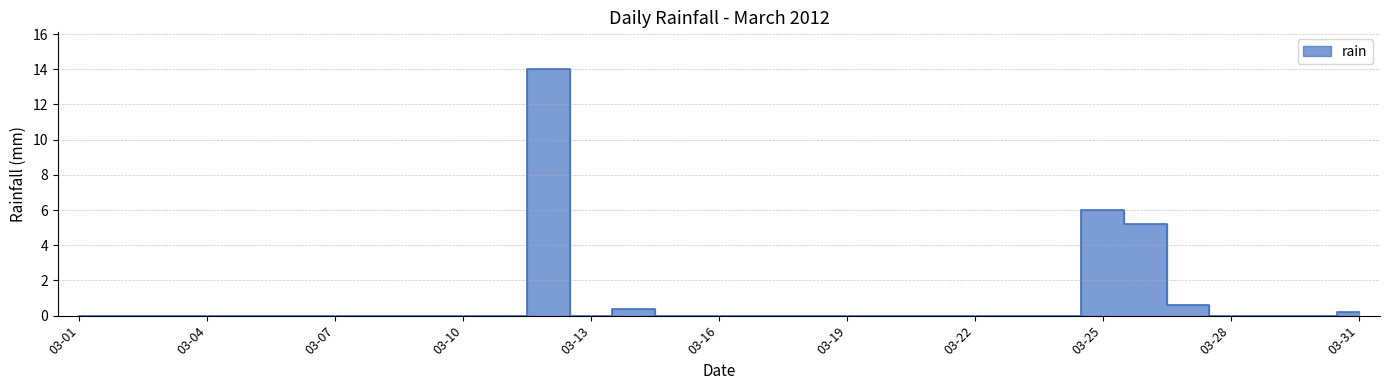

How many distinct data groups are displayed?

1